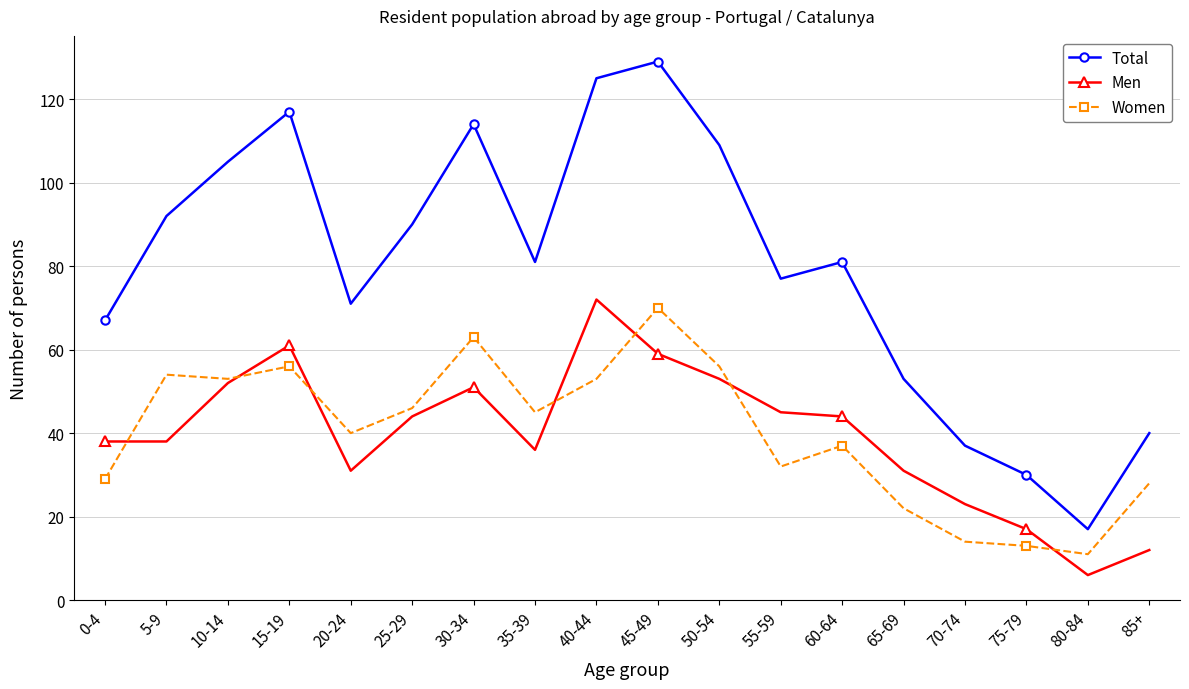

What is the difference between the Men values at 25-29 and 70-74?

21